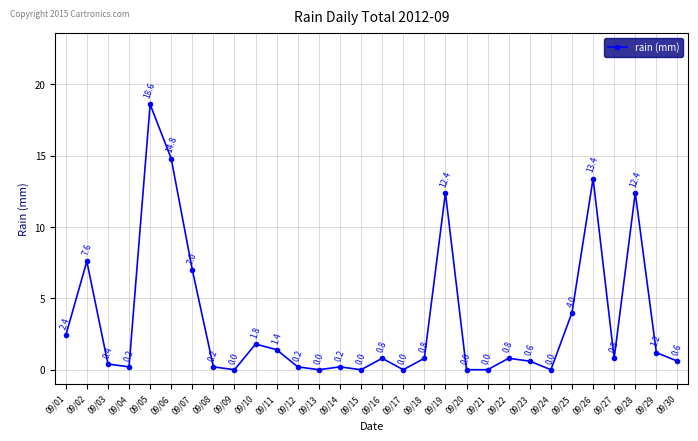

True or false: the data shows 14.8 at 09/06.

True